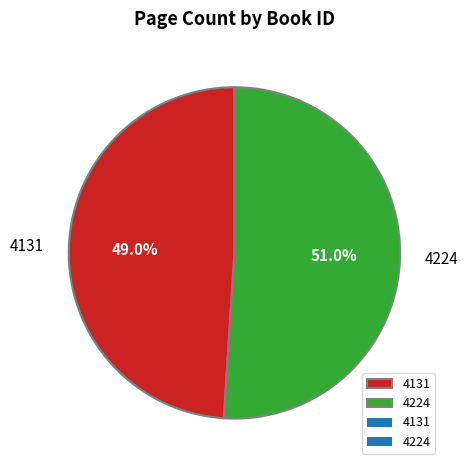

True or false: 4131 accounts for 38% of the total.

False